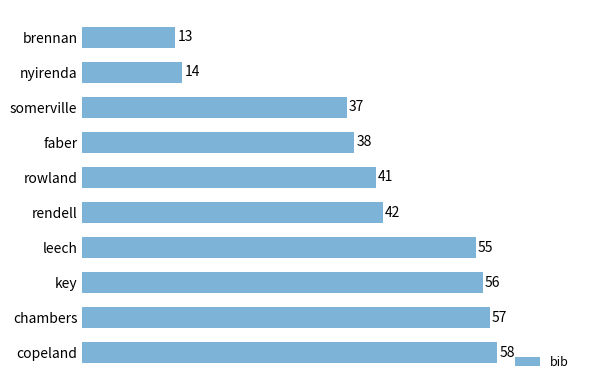

How many data points are less than 42?

5